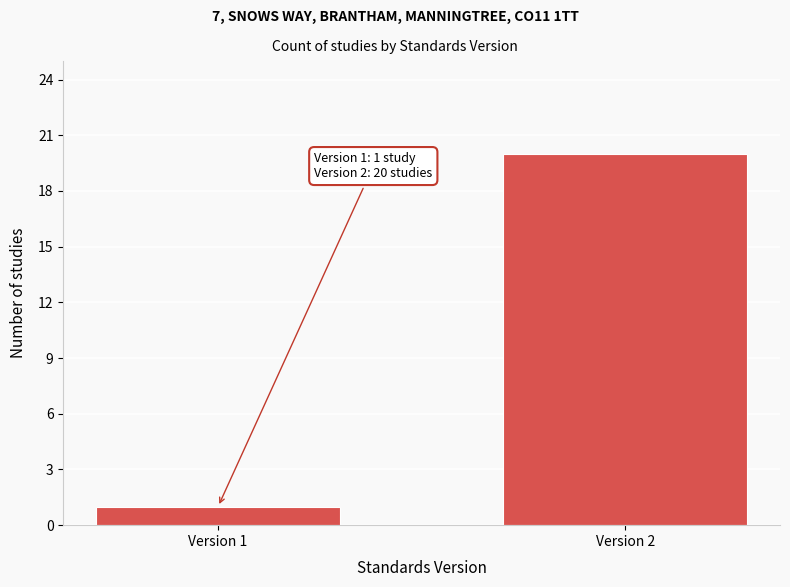

Reading left to right, list all the values displayed in this chart.

Version 1=1	Version 2=20